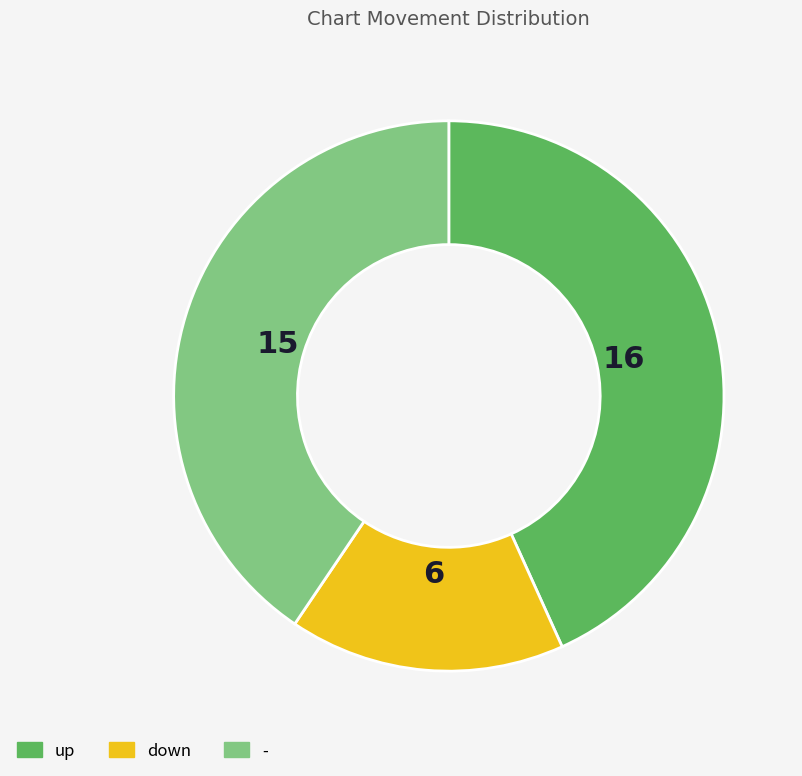

Combined, do - and up account for over 50%?

Yes